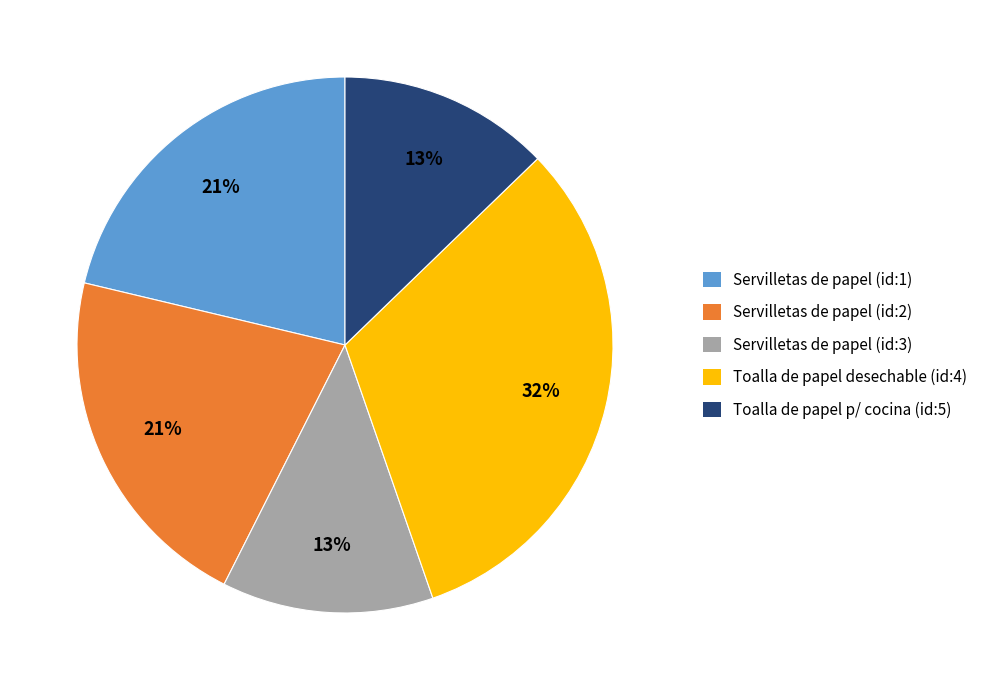

What is the ratio of the value at Toalla de papel p/ cocina (id:5) to the value at Toalla de papel desechable (id:4)?

0.4